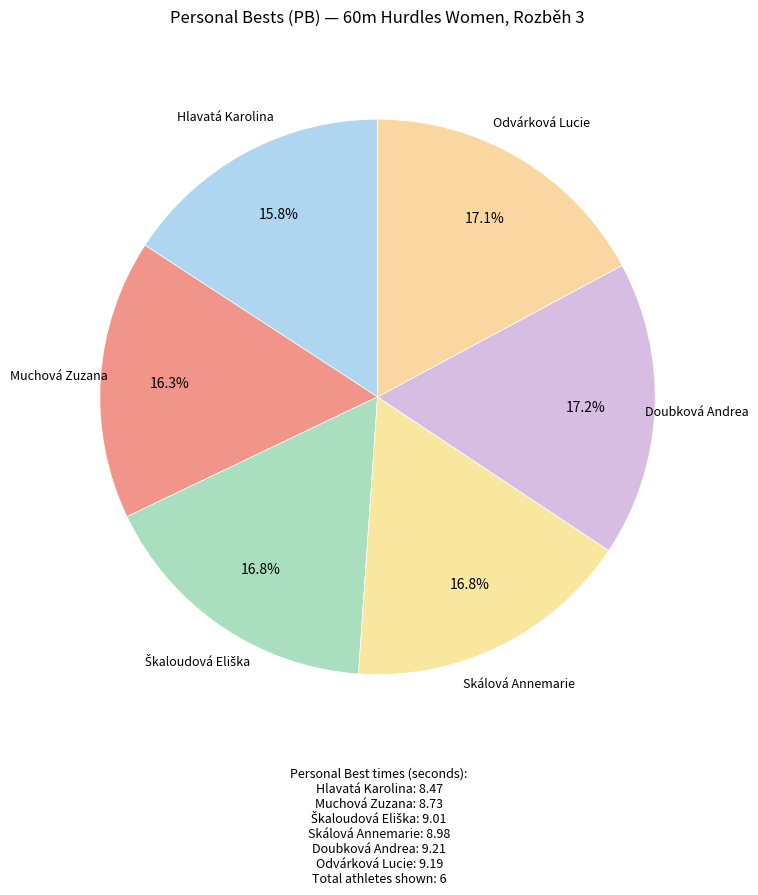

How many slices are in this pie chart?

6